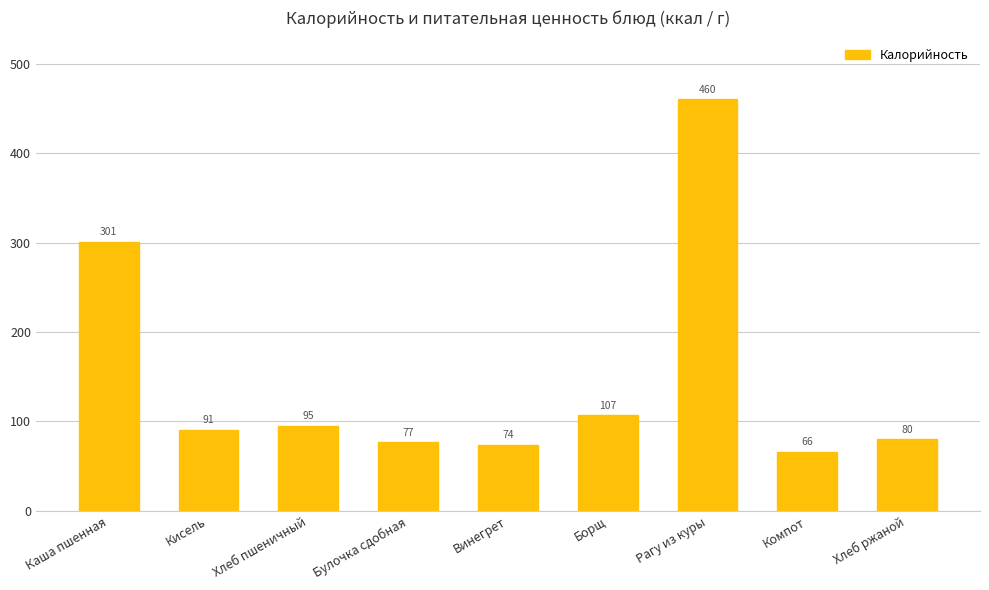

At which label is the value closest to 263?

Каша пшенная